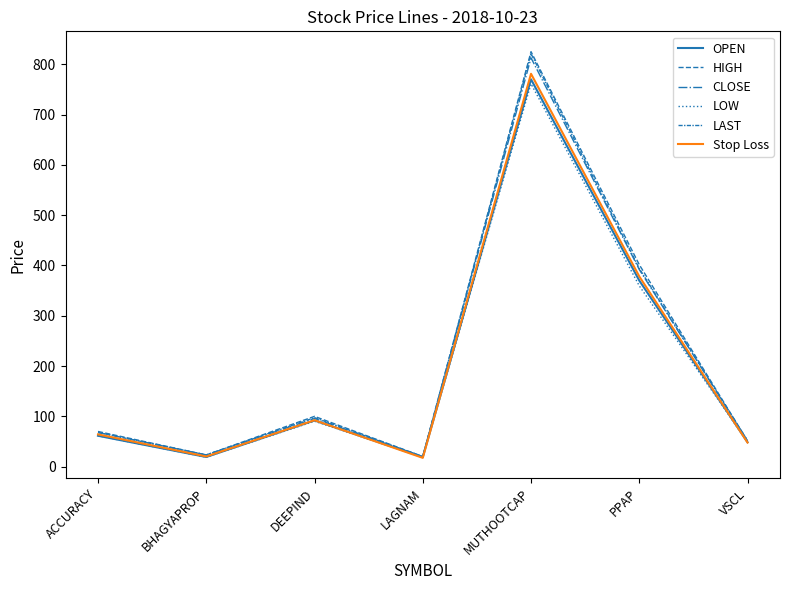

True or false: Stop Loss has more than 1 points higher than both neighbors.

True